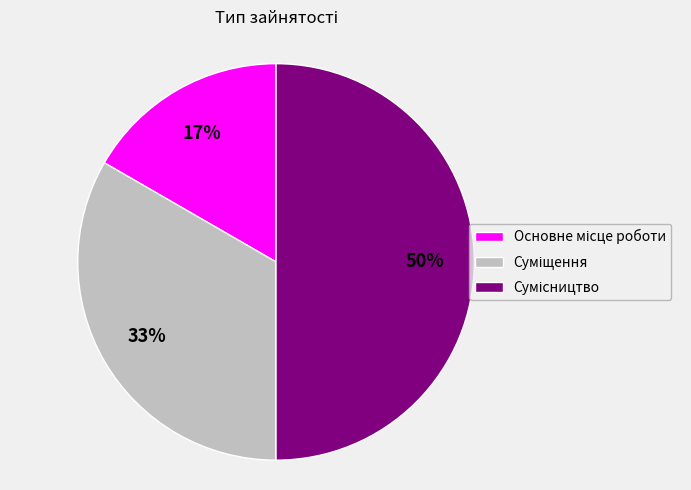

To the nearest percent, what is the difference between the largest and smallest slice percentages?

33%